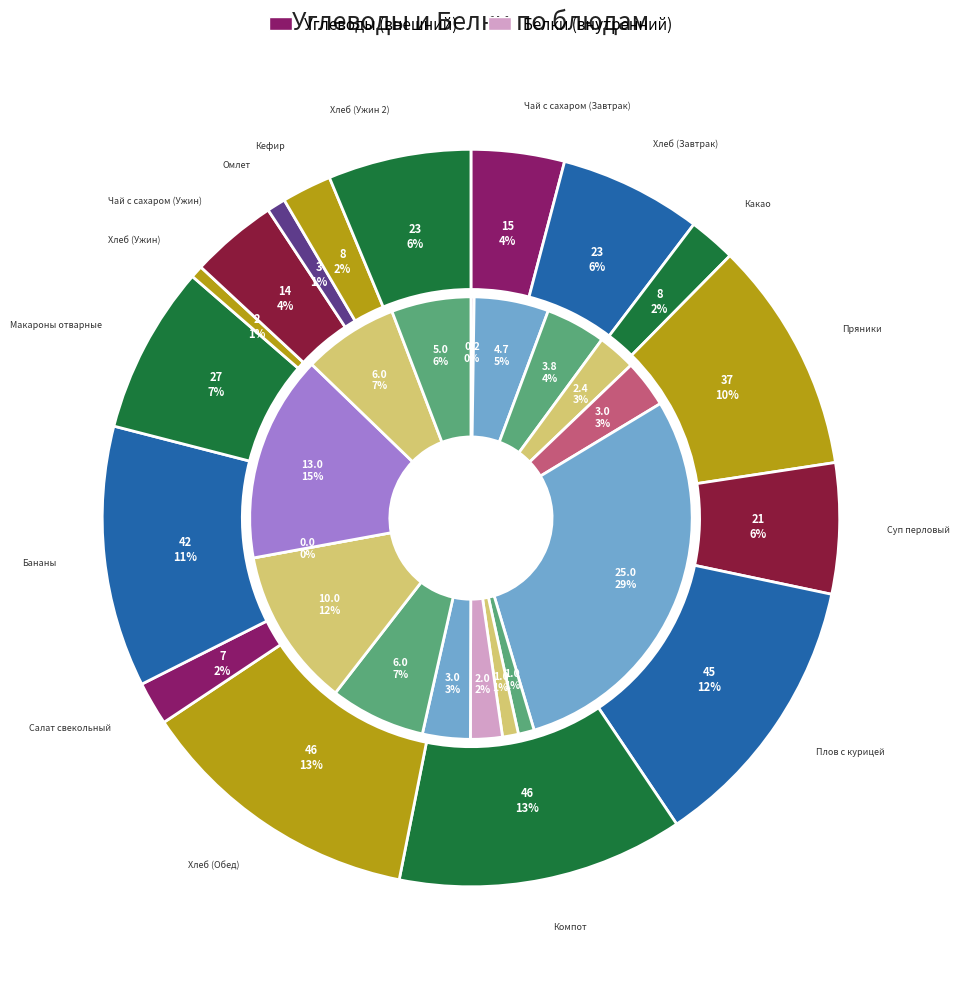

What is the change in value from Плов с курицей to Хлеб (Ужин 2)?

-22.0